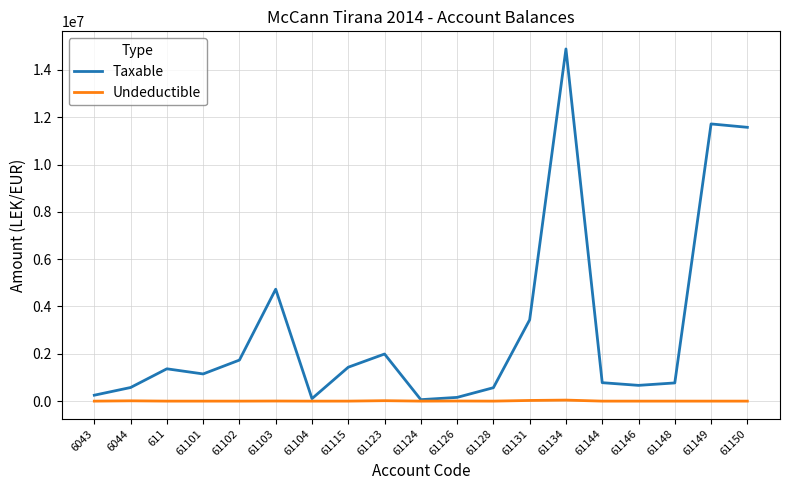

How many lines are shown in the chart?

2